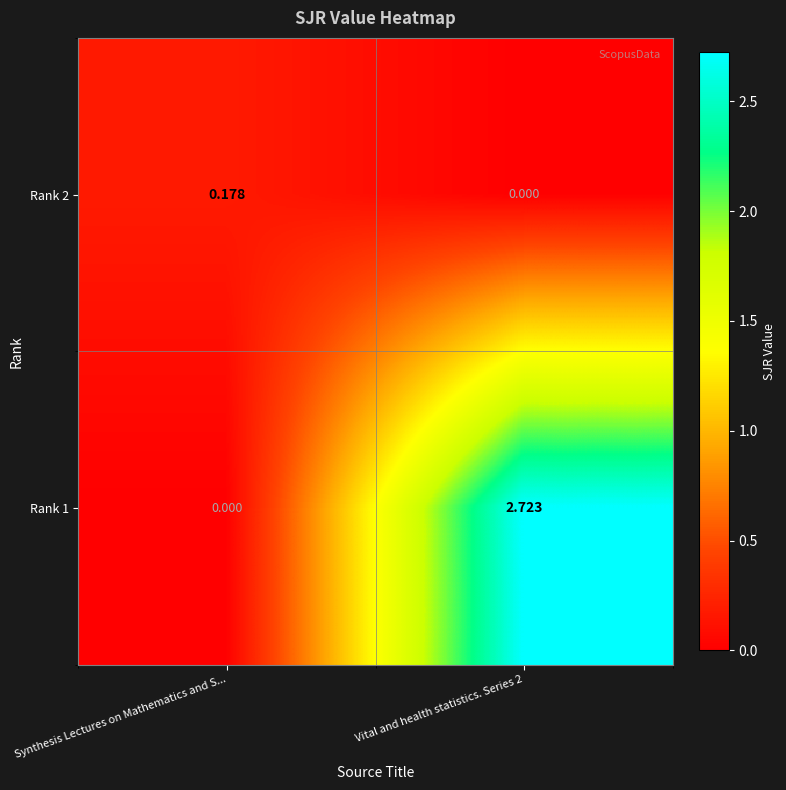

How many positive values does the Rank 1 series have?

1